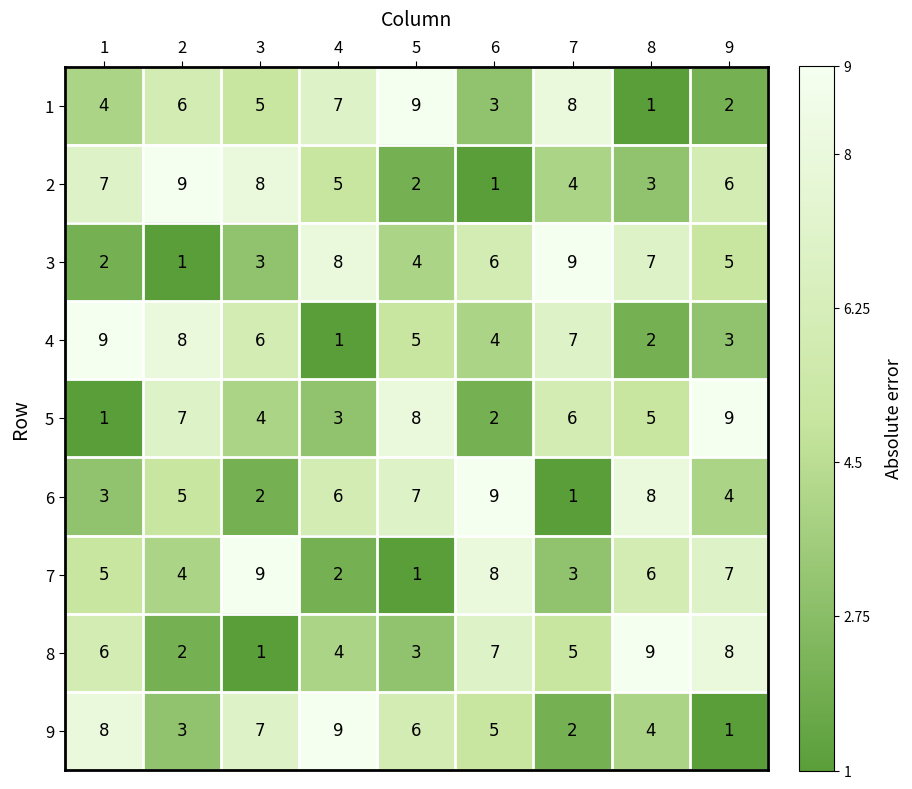

True or false: 2 has a value of 2 at 1.

False